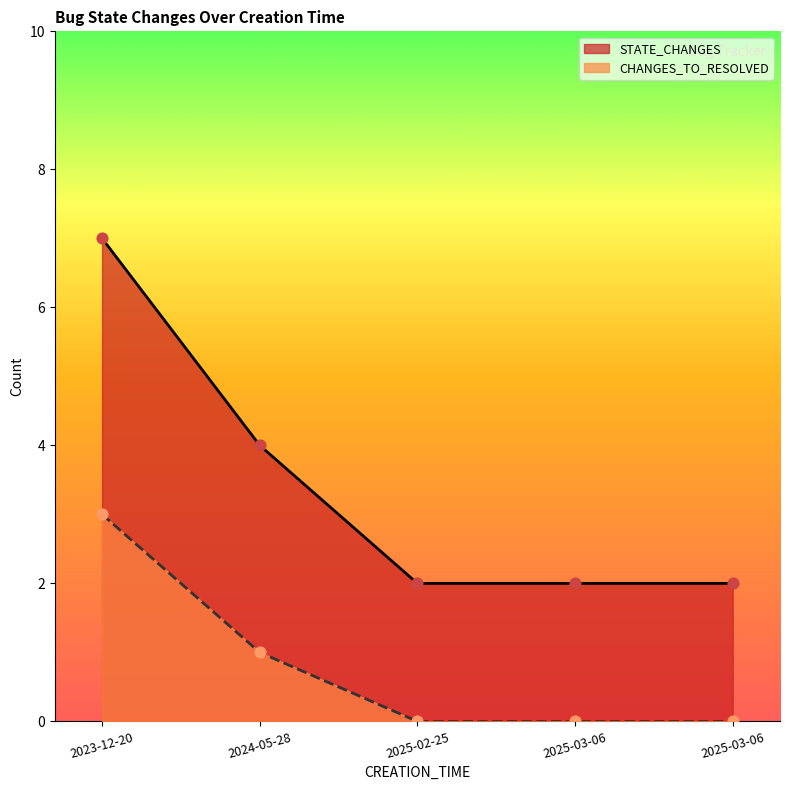

At which category is the sum across all series the highest?

2023-12-20